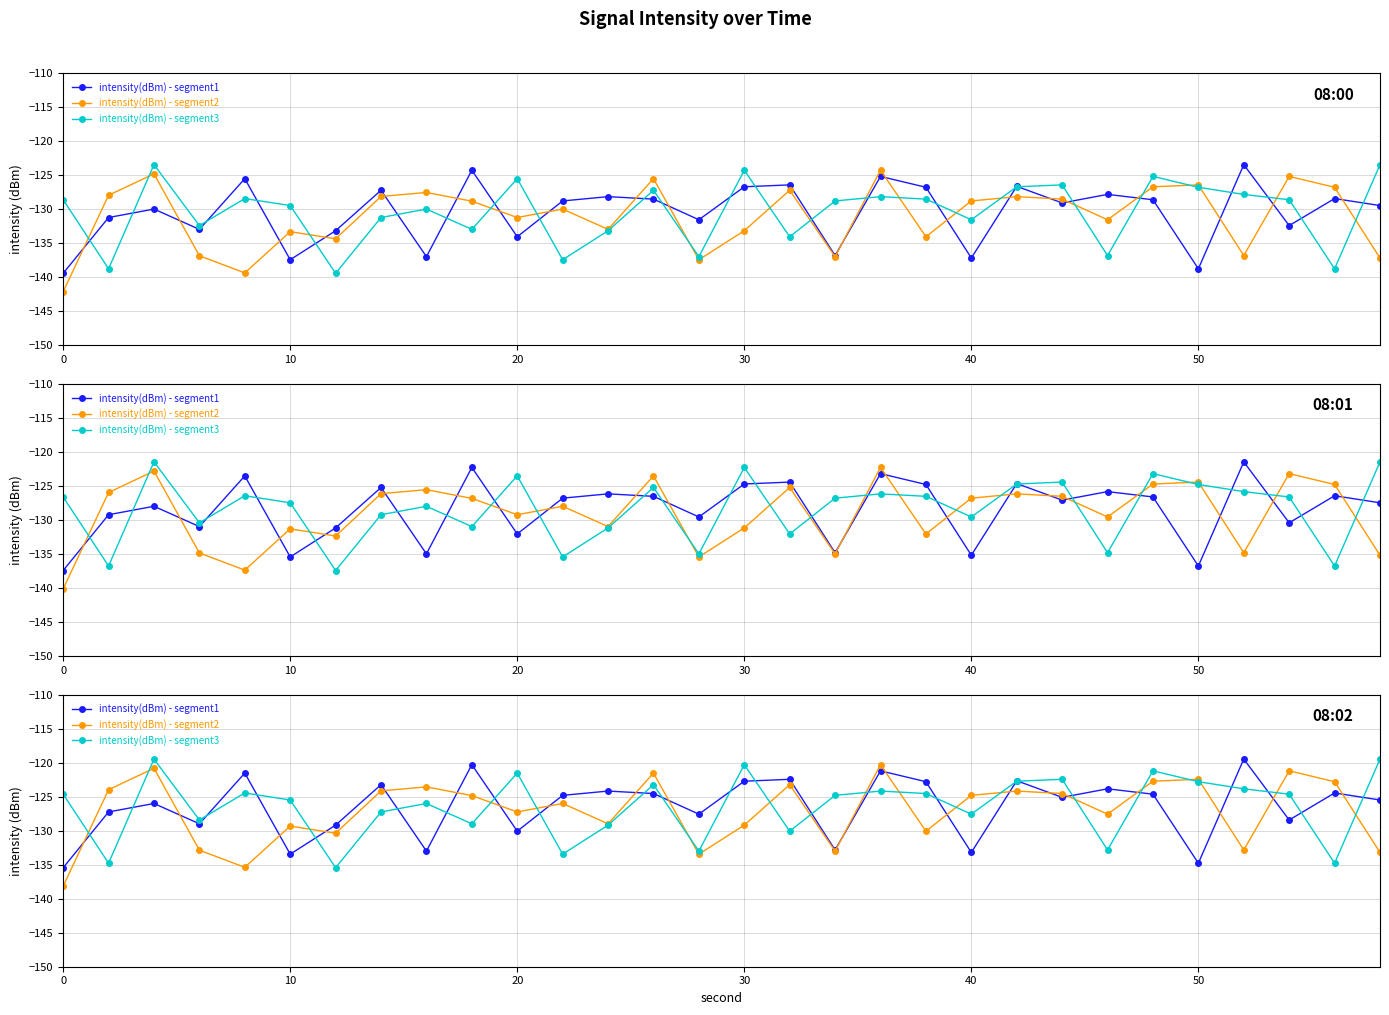

What is the spread (max minus min) of values at 0?

13.5